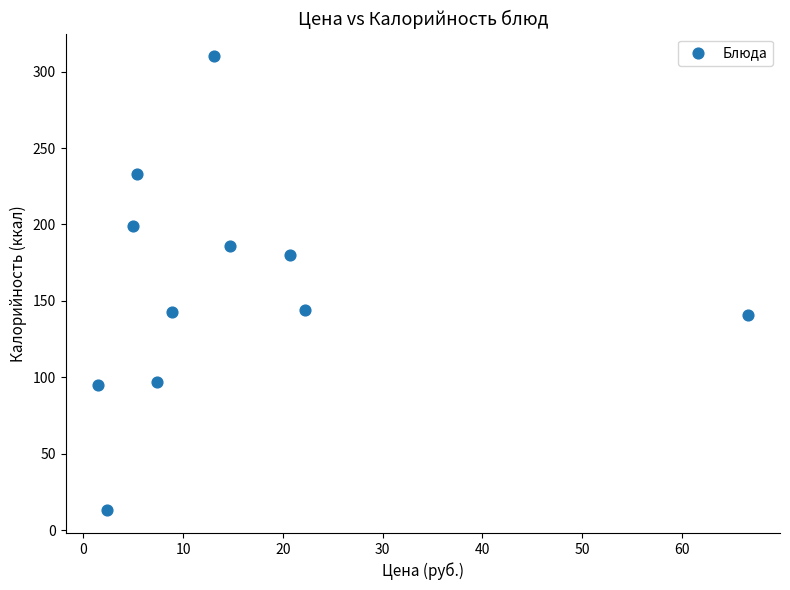

What is the average Y value?

158